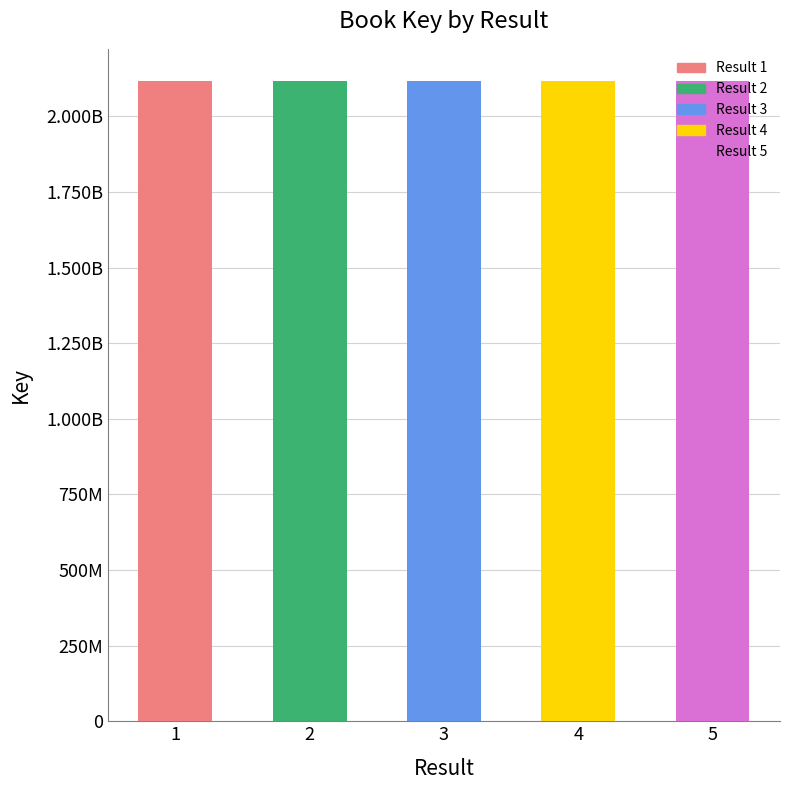

Reading left to right, what are all the values shown in this chart?

1=2117856864	2=2117875654	3=2117848769	4=2117877612	5=2117860212